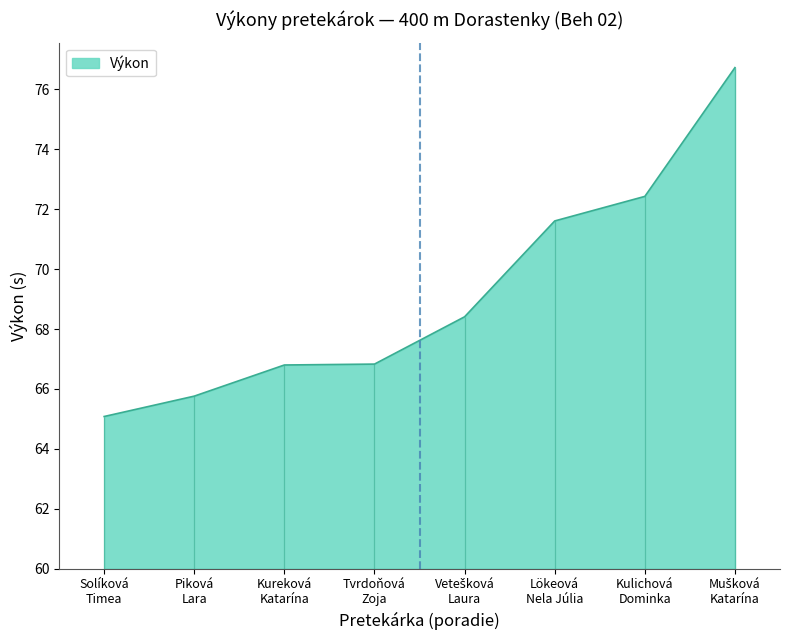

Count the number of values greater than 68.

4